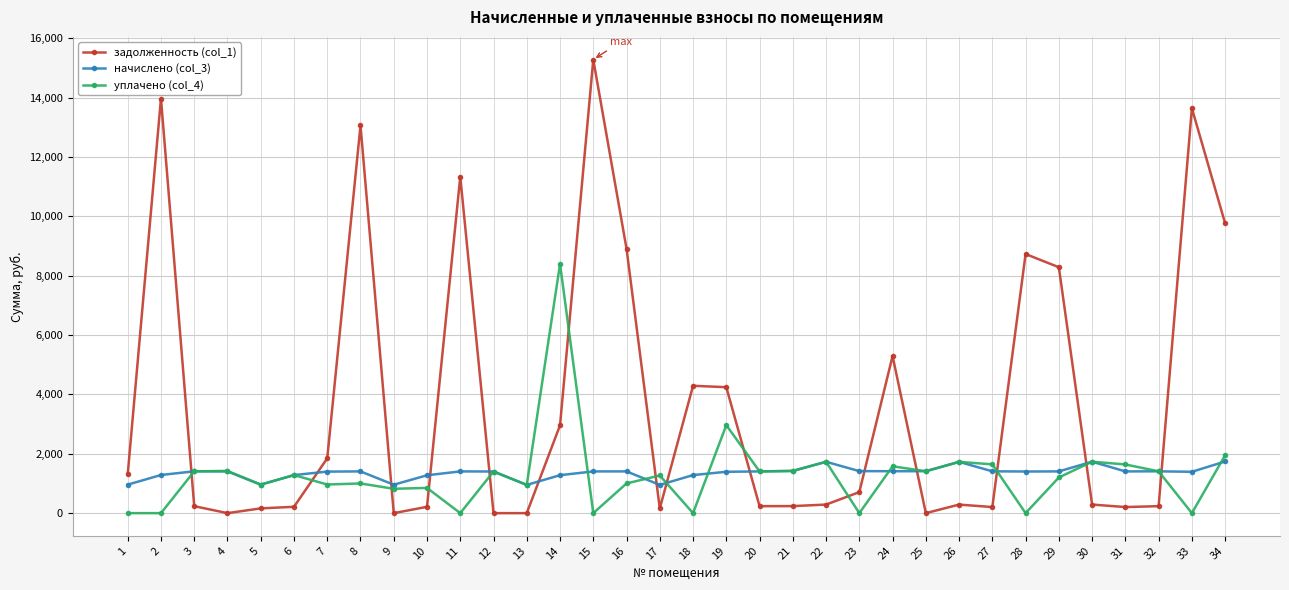

True or false: задолженность (col_1) has more than 0 points higher than both neighbors.

True